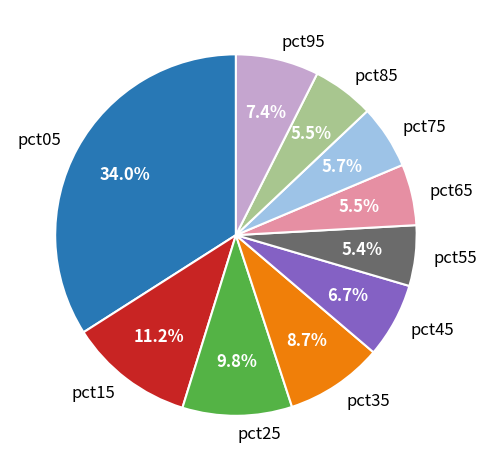

Is it true that pct25 is 10% of the pie?

True